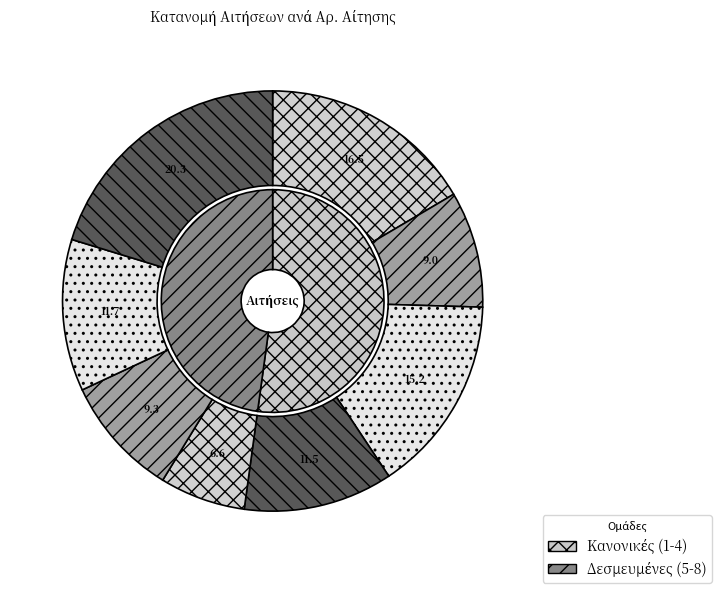

Is 2440 the majority of the pie?

No